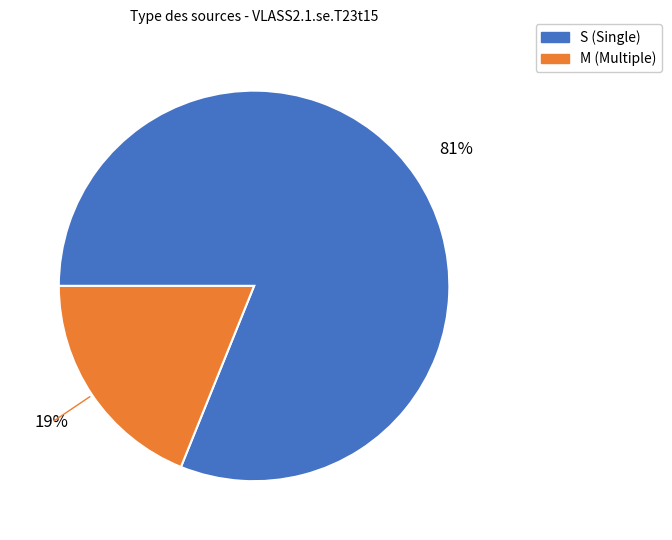

To the nearest percent, what portion does S represent?

81%